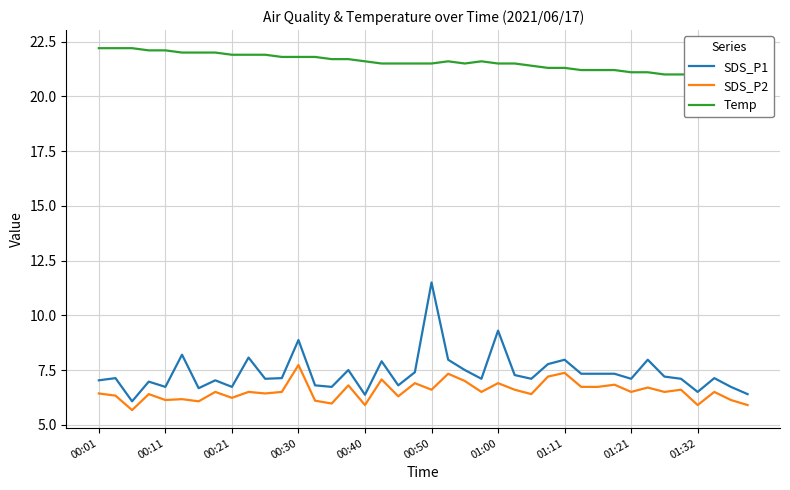

True or false: SDS_P2 and SDS_P1 cross at least once.

False